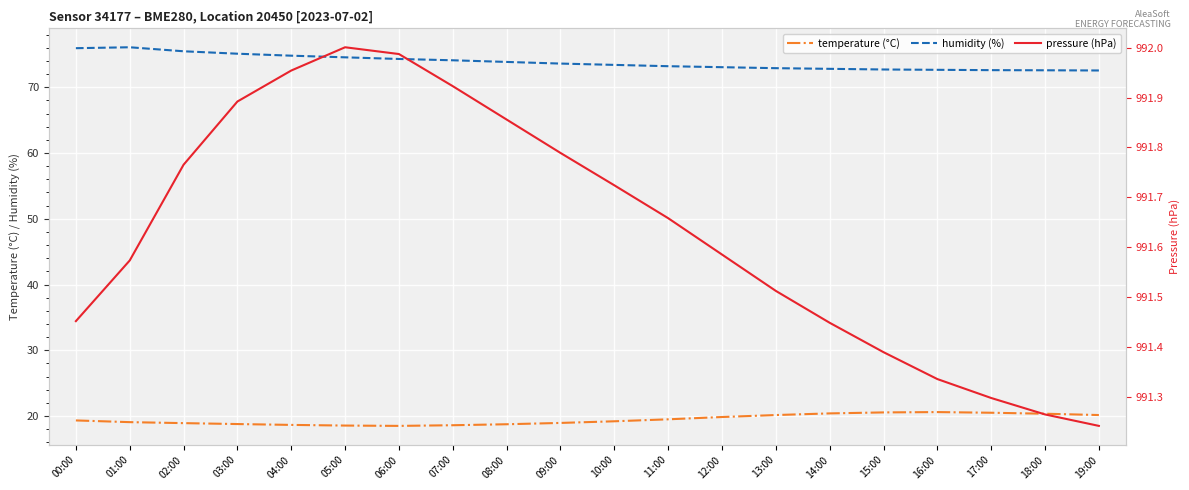

The value of pressure (hPa) at 05:00 is 992.0. True or false?

True